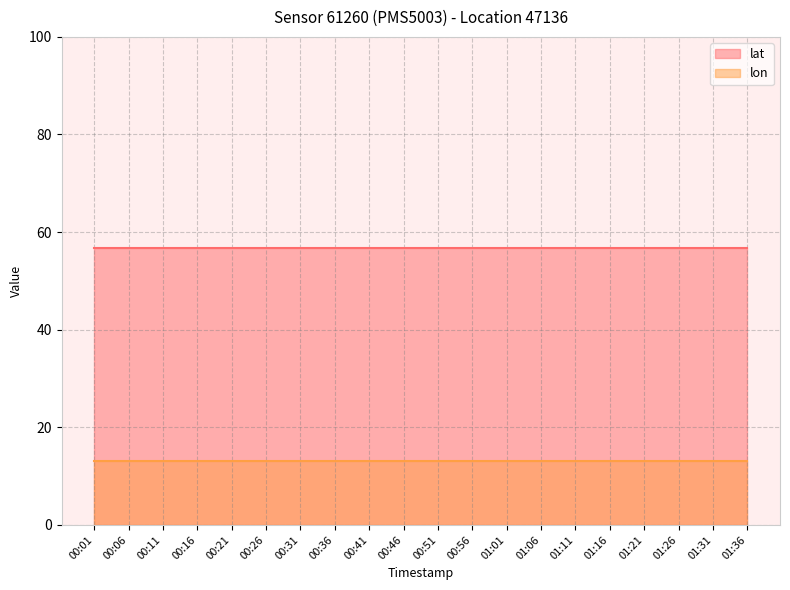

Rank the series at 00:26 from highest to lowest value.

lat, lon